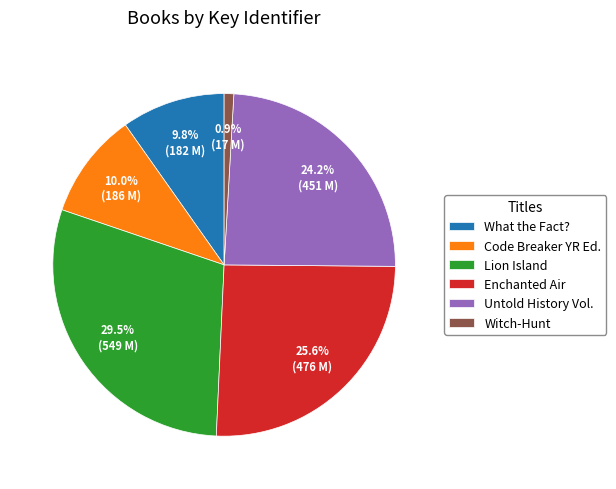

Does any single category account for the majority?

No